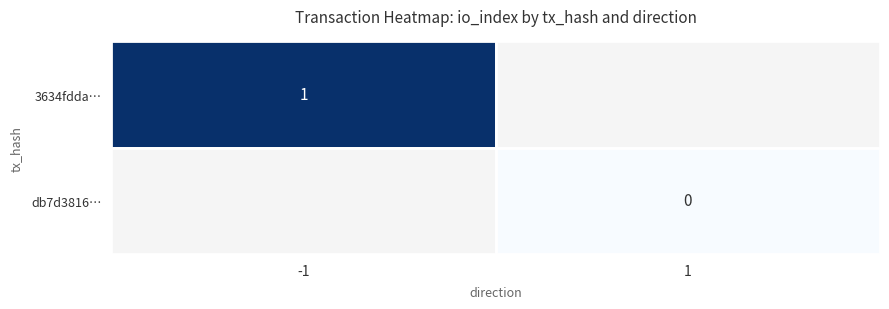

The value of 3634fdda… at -1 is 1. True or false?

True